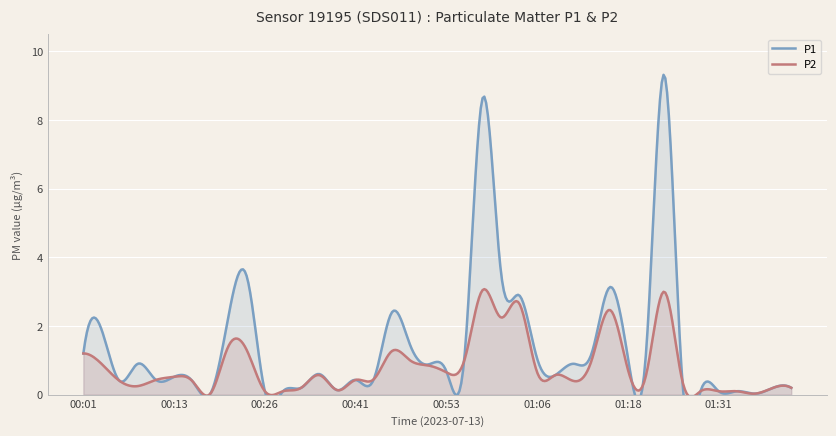

What is the difference between the maximum and minimum values in the P1 series?

9.3